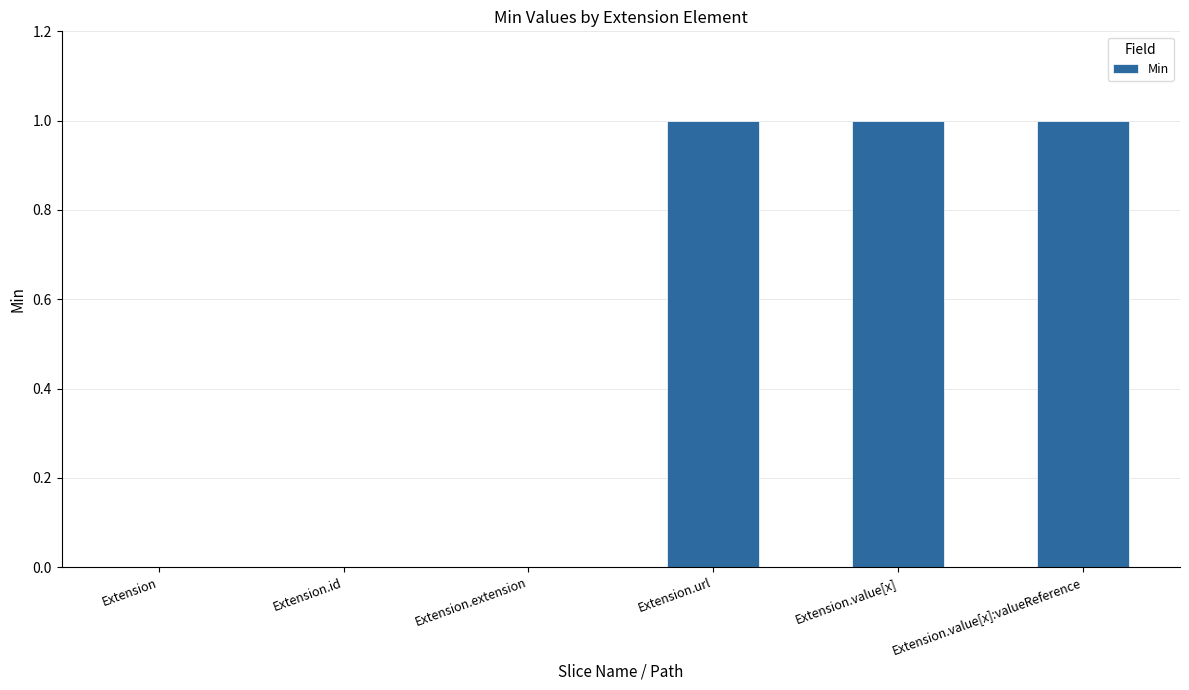

Between Extension and Extension.value[x], which is larger?

Extension.value[x]